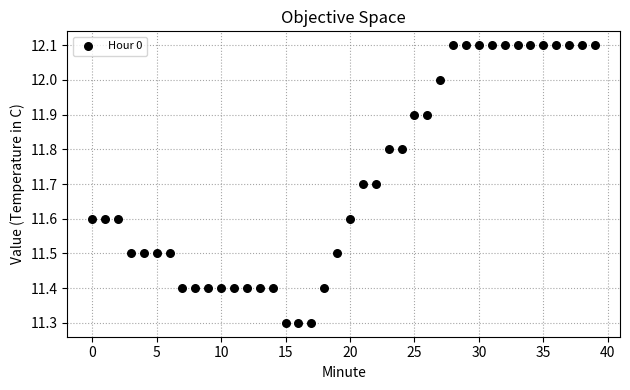

What is the range of Y values (max minus min)?

0.8